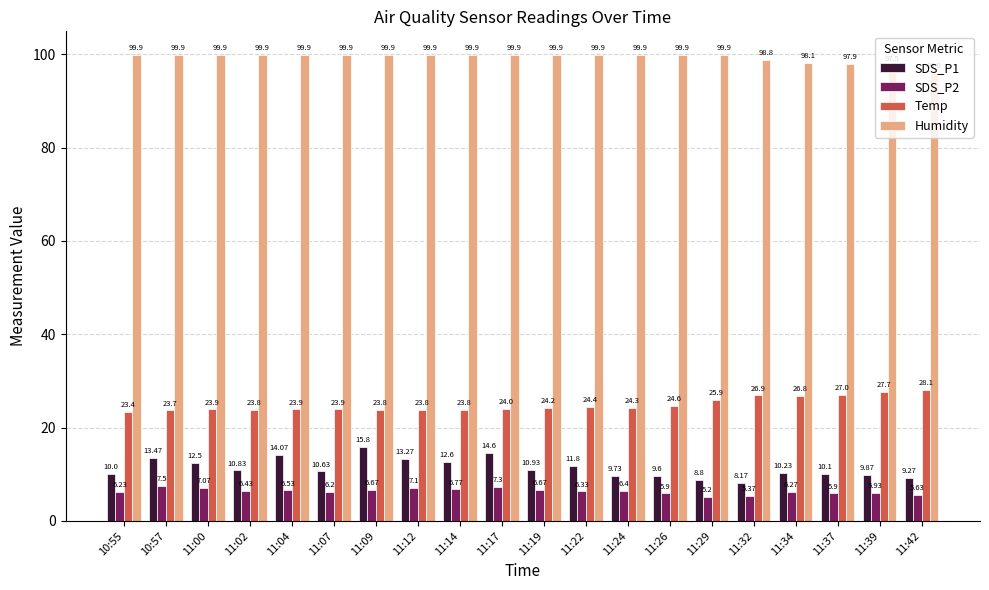

What is the difference between the maximum and second lowest values in the Temp series?

4.4